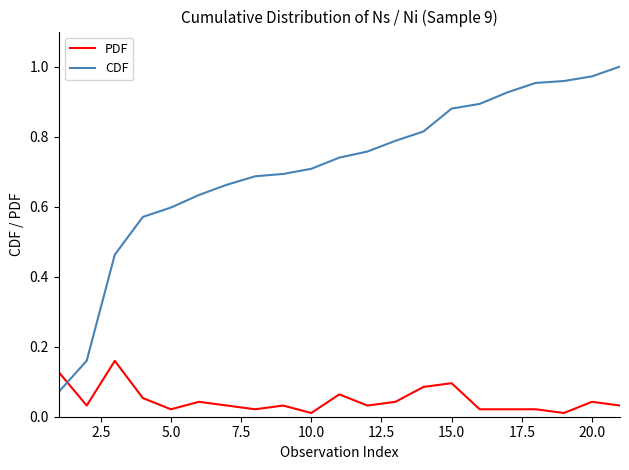

Rank the series by their maximum value, from highest to lowest.

CDF, PDF